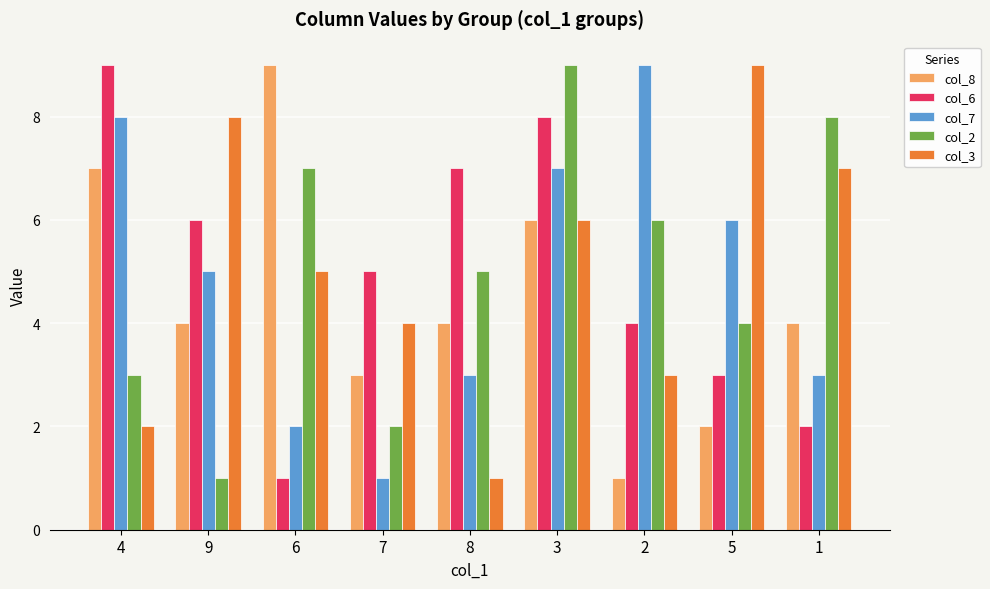

Rank the series at 7 from lowest to highest value.

col_7, col_2, col_8, col_3, col_6